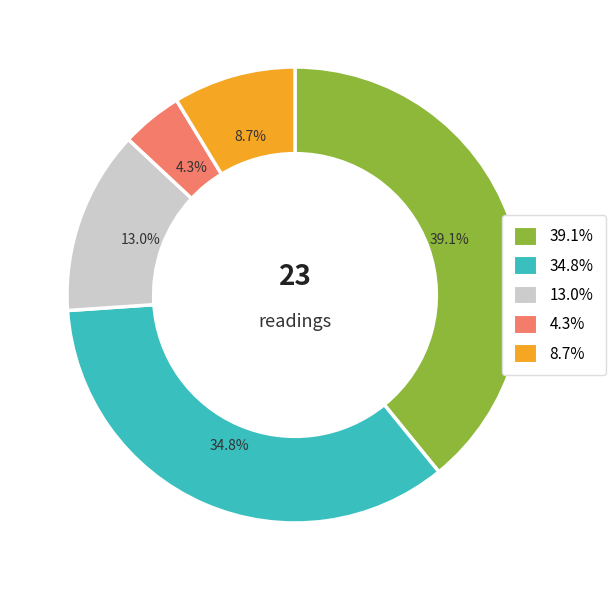

Does any single category account for the majority?

No